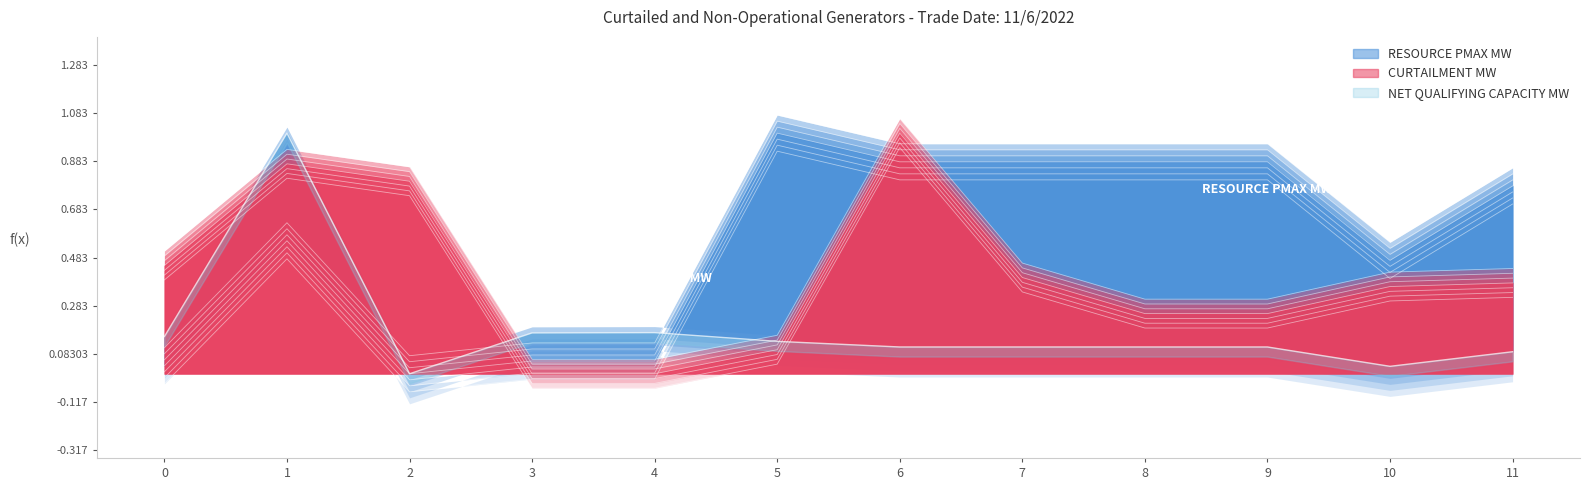

How many values in the CURTAILMENT MW series exceed 0?

10